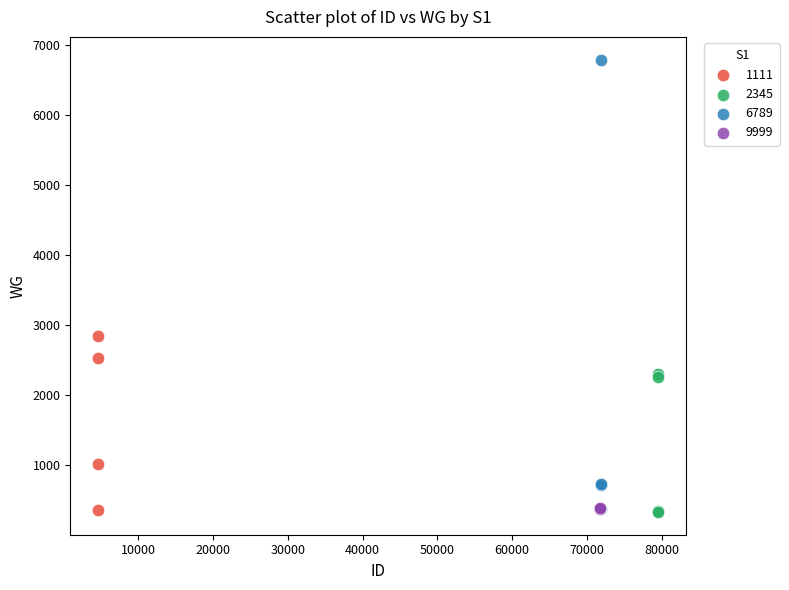

Which series has the largest Y range (max minus min)?

6789